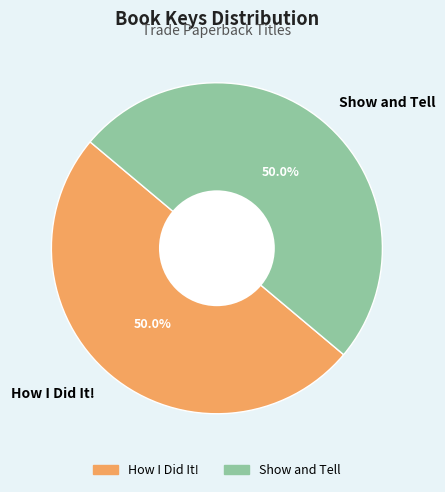

What is the ratio of the value at Show and Tell to the value at How I Did It!?

1.0